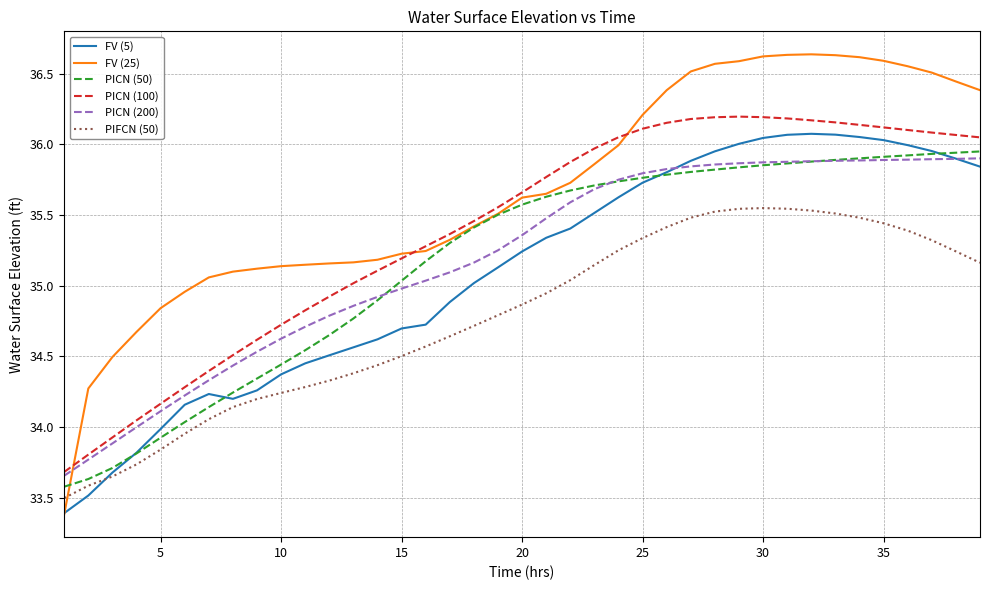

After their last crossing, which series has the higher values: PICN (200) or FV (25)?

FV (25)